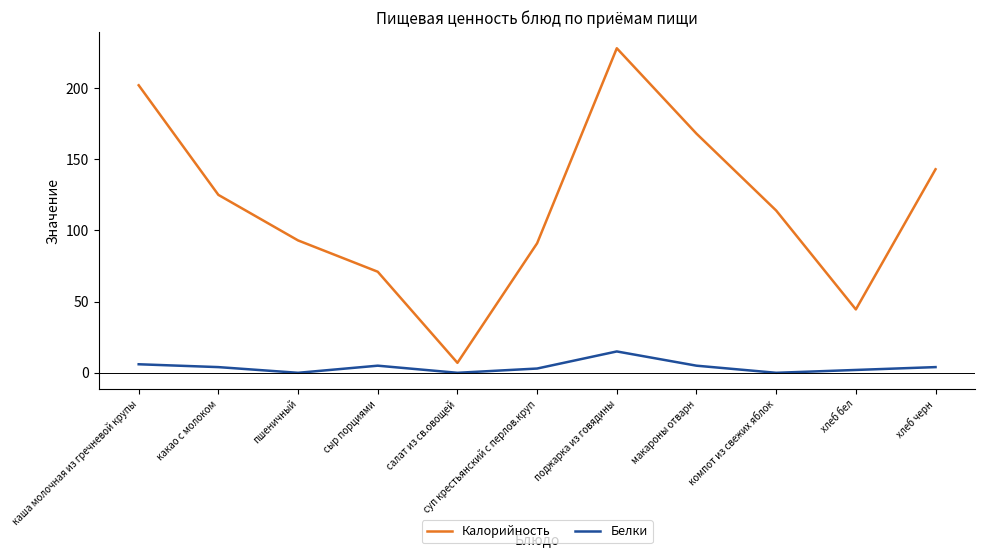

Which series has the largest total across all categories?

Калорийность